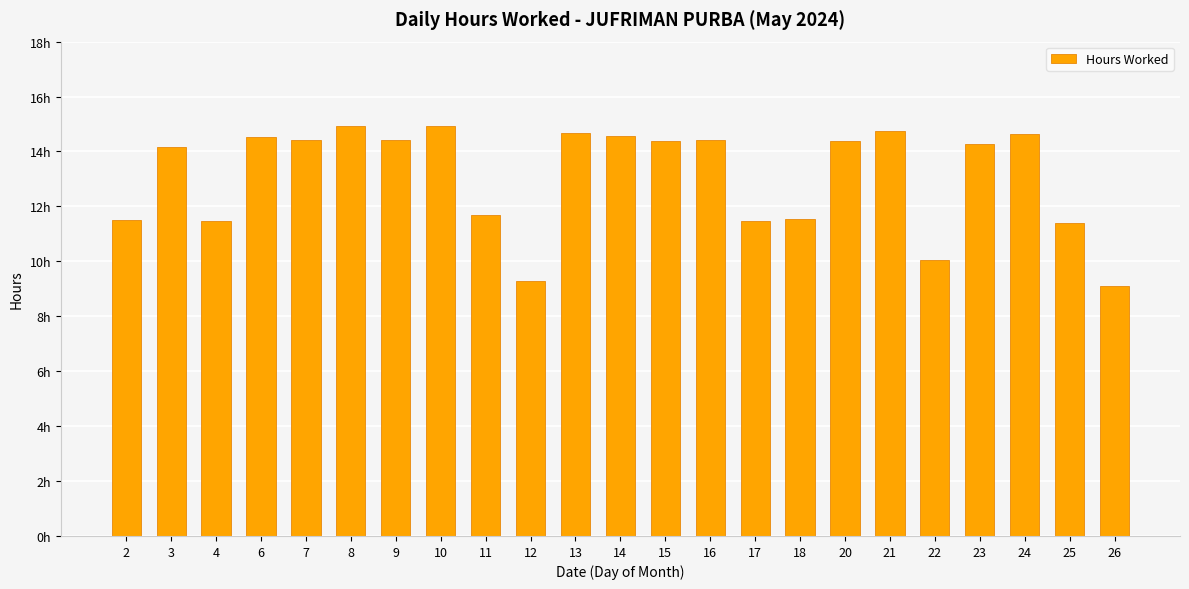

What is the average value?

13.1